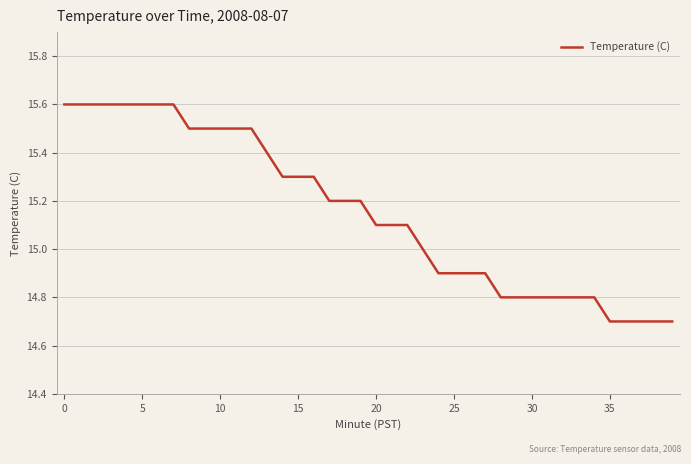

Does the chart have visible grid lines?

Yes